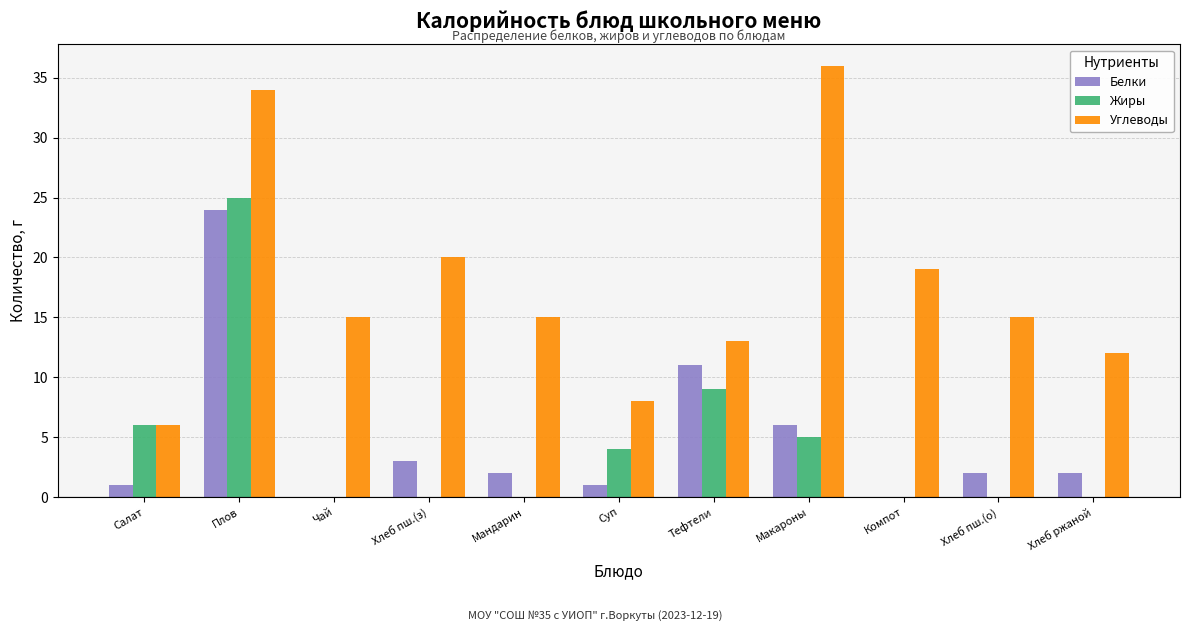

Is it true that Белки equals 0 at Компот?

True